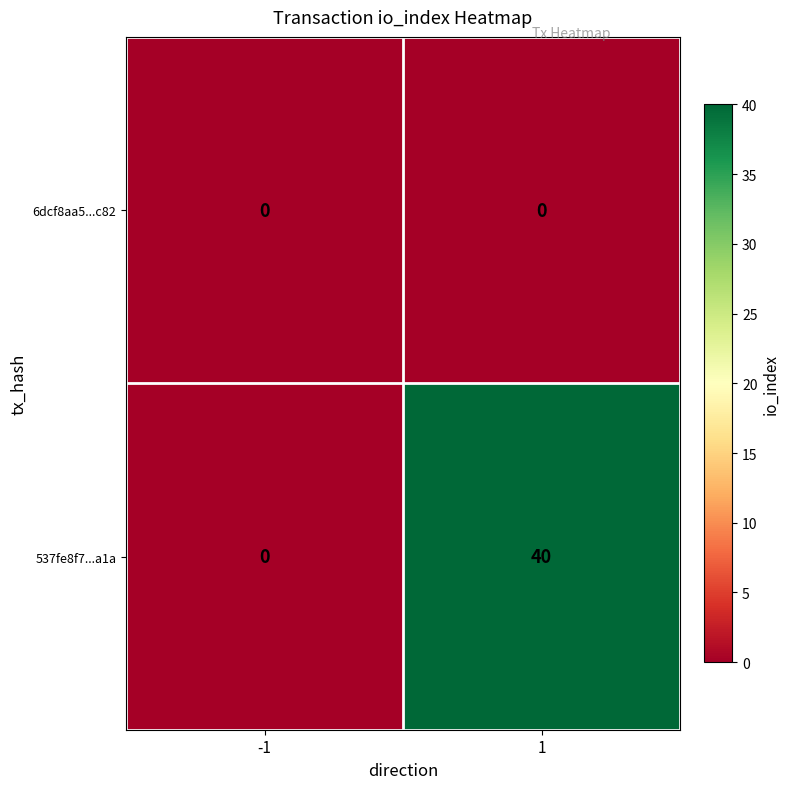

What is the average value of the 537fe8f7...a1a series?

20